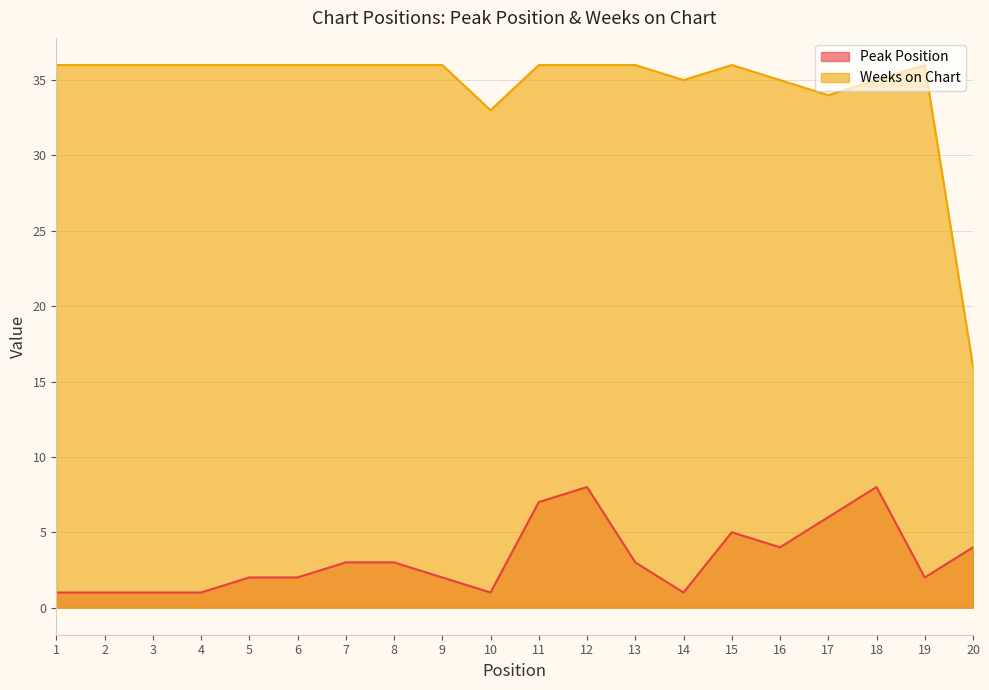

How many distinct data groups are displayed?

2